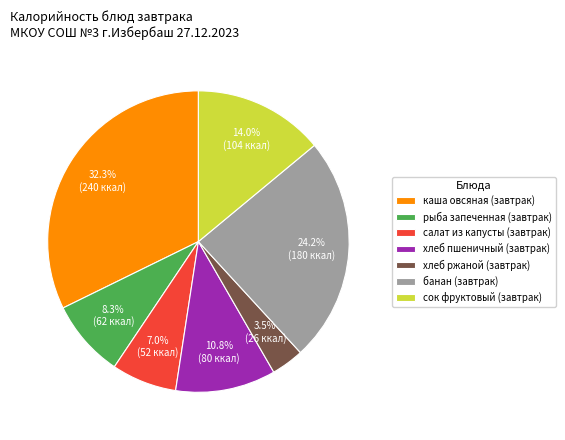

Does банан (завтрак) account for over 50% of the chart?

No